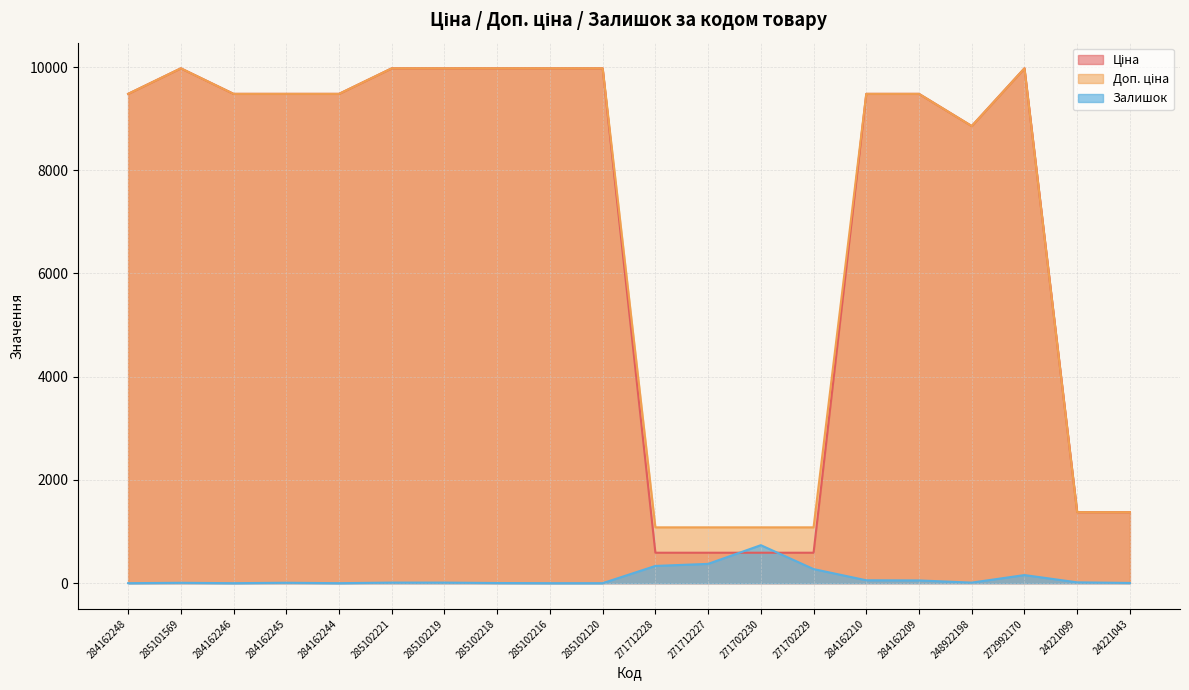

Rank the series by their maximum value, from highest to lowest.

Ціна, Доп. ціна, Залишок